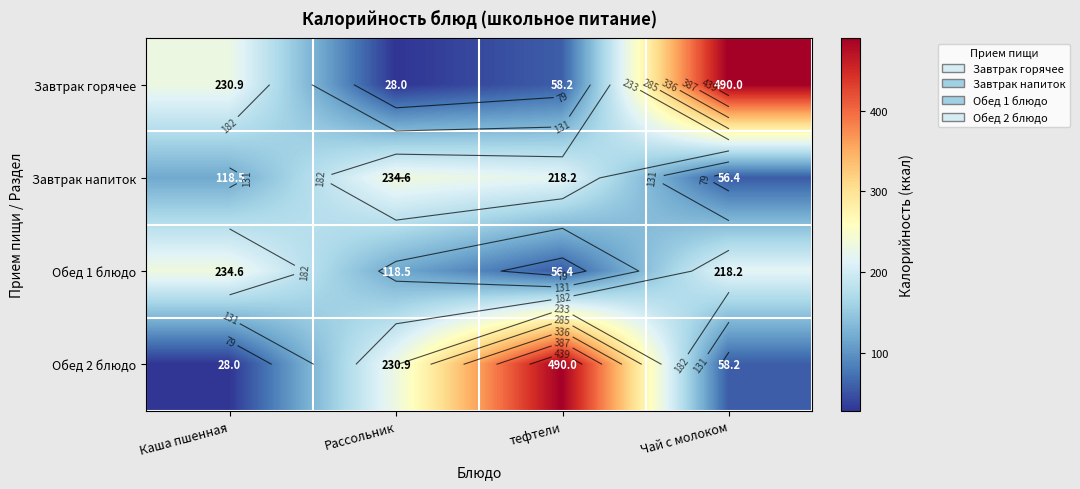

True or false: Обед 1 блюдо has a value of 36.7 at Рассольник.

False